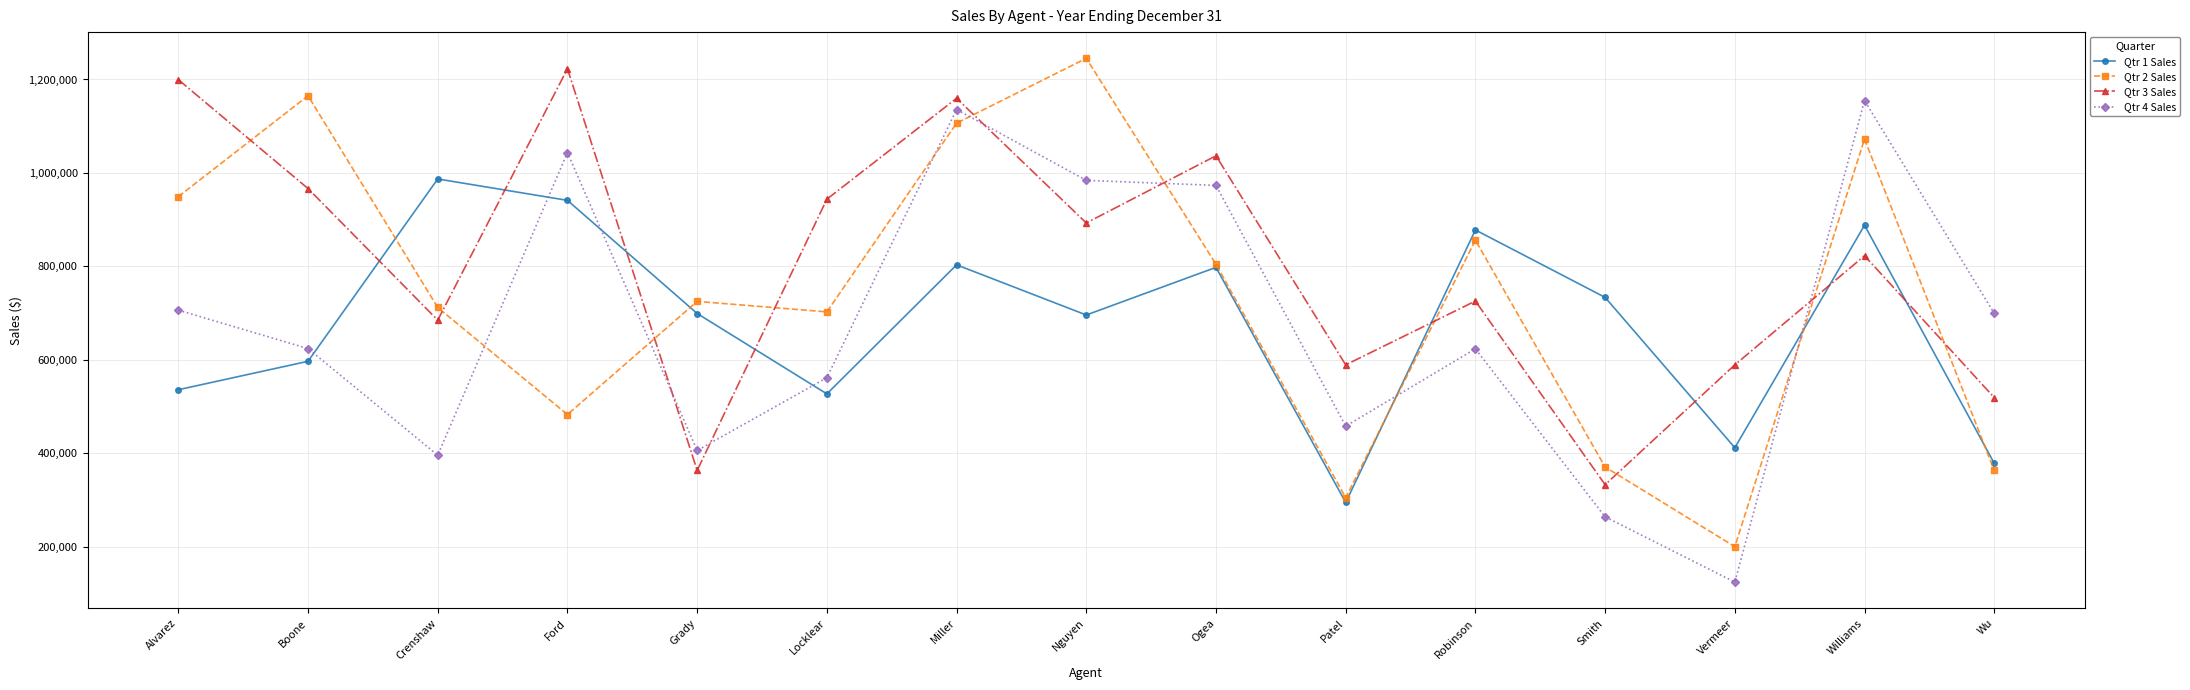

Between Miller and Wu, which series saw the biggest shift?

Qtr 2 Sales